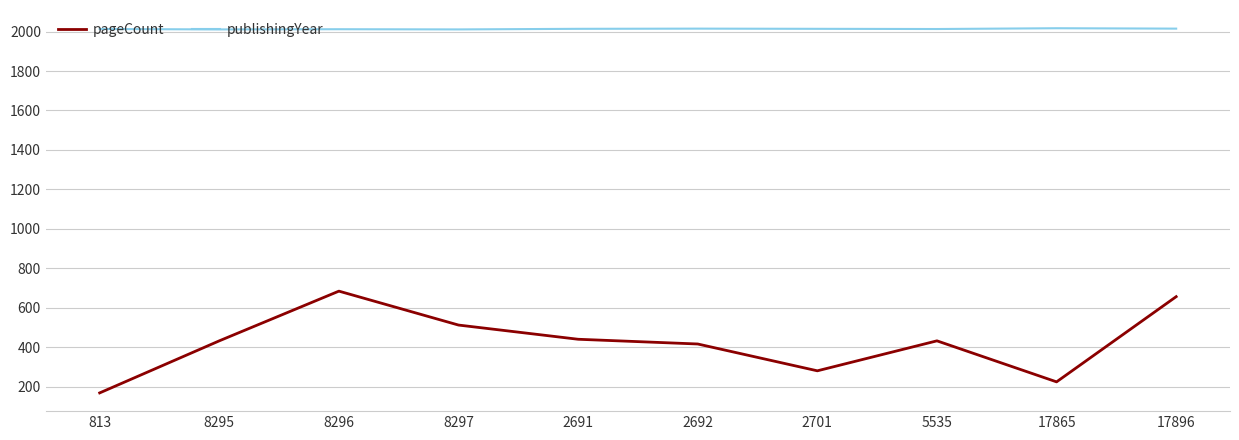

The publishingYear series shows 3131 at 8296. True or false?

False